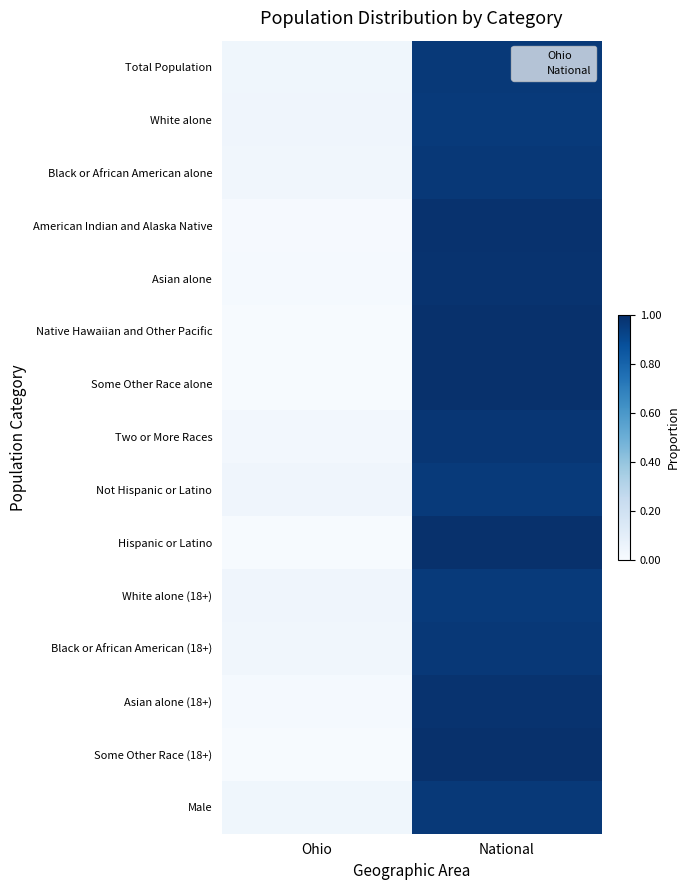

Which has a higher value, Ohio or National?

National